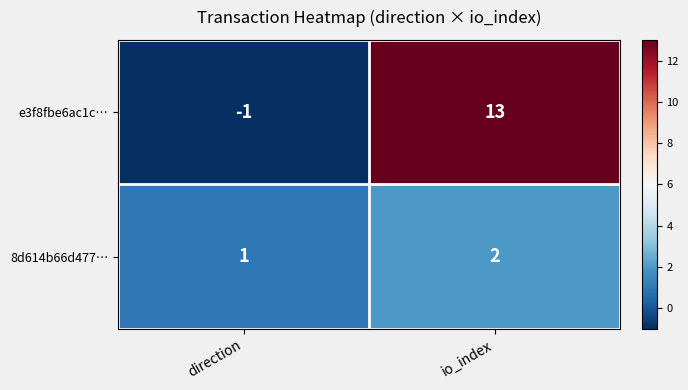

Reading left to right, list all the values displayed in this chart.

e3f8fbe6ac1c…: -1	13
8d614b66d477…: 1	2